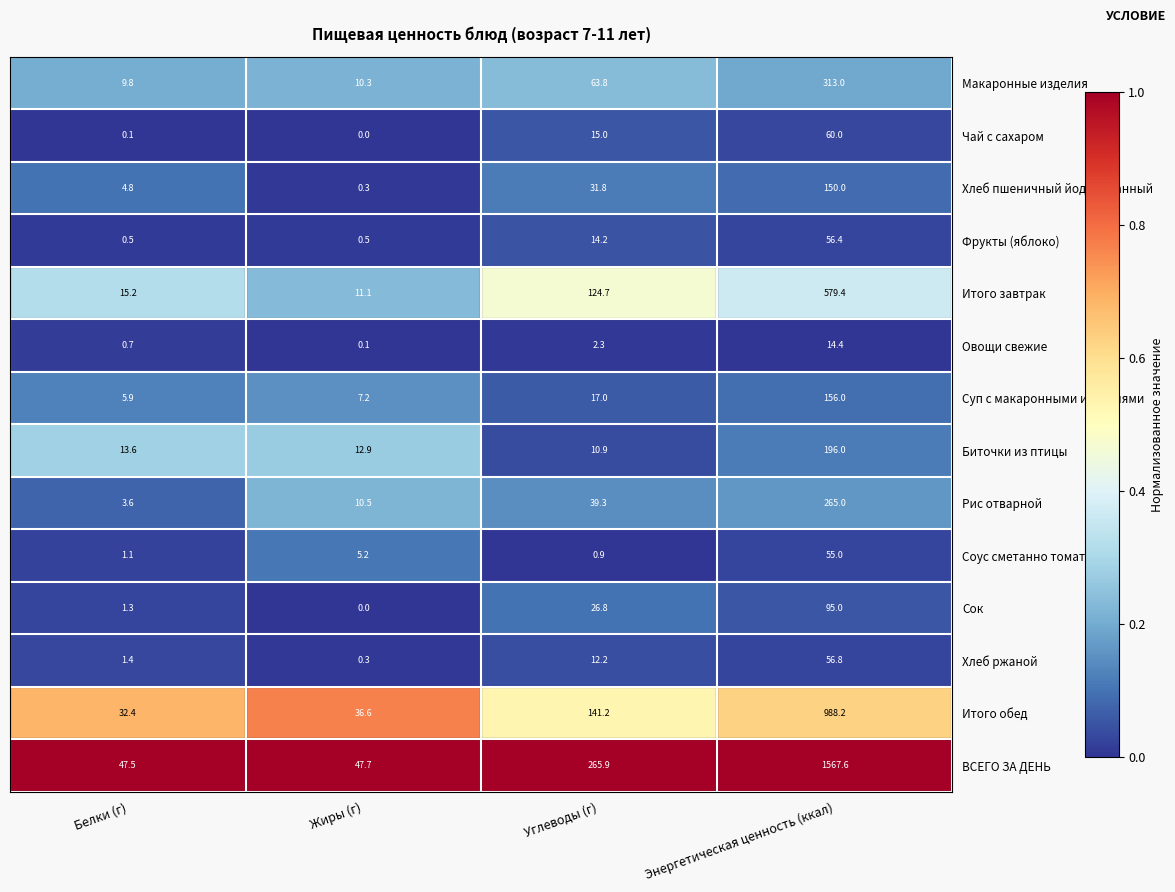

List the series in order of their peak value, highest first.

ВСЕГО ЗА ДЕНЬ, Итого обед, Итого завтрак, Макаронные изделия, Рис отварной, Биточки из птицы, Суп с макаронными изделиями, Хлеб пшеничный йодированный, Сок, Чай с сахаром, Хлеб ржаной, Фрукты (яблоко), Соус сметанно томатный, Овощи свежие